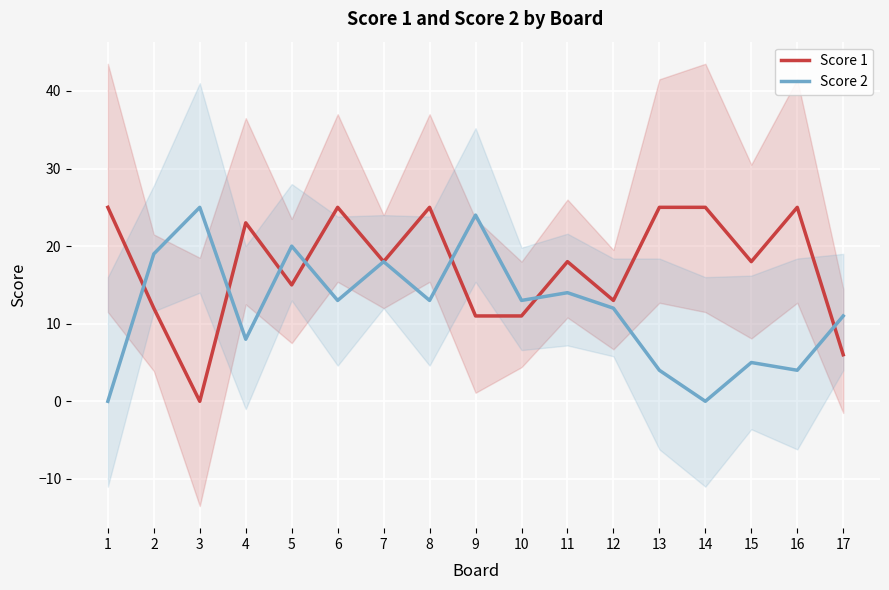

How many intersections are there between Score 1 and Score 2?

7